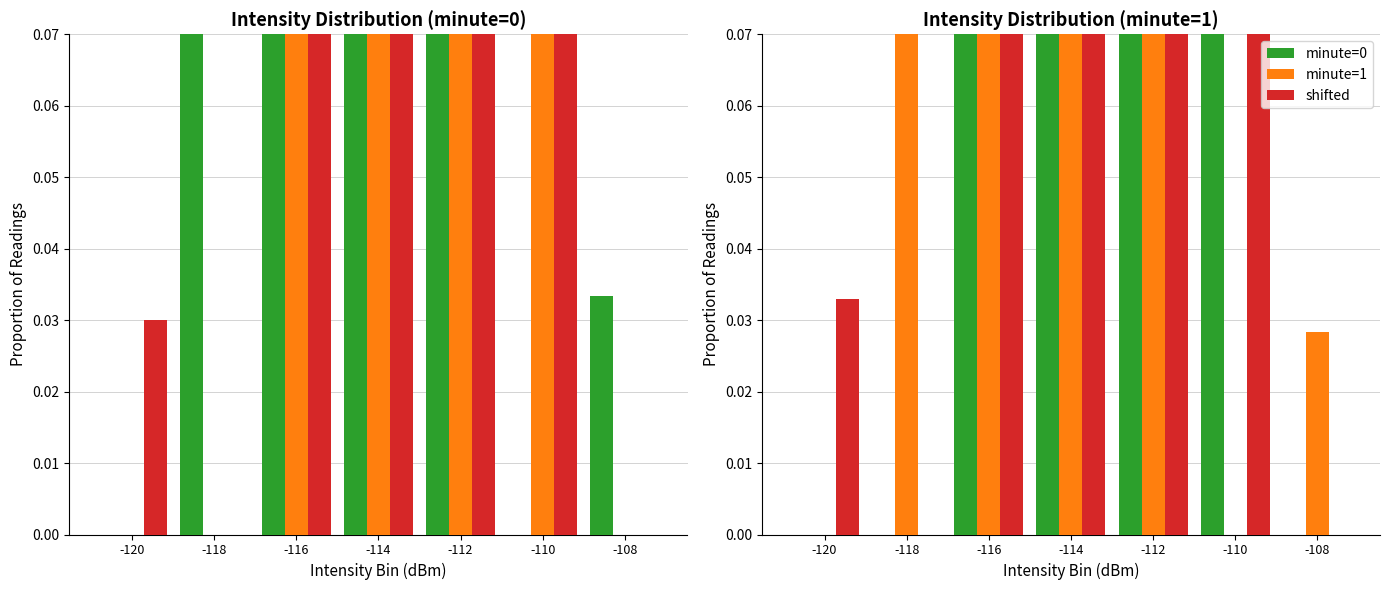

Is it true that shifted equals 0.5 at -112?

False